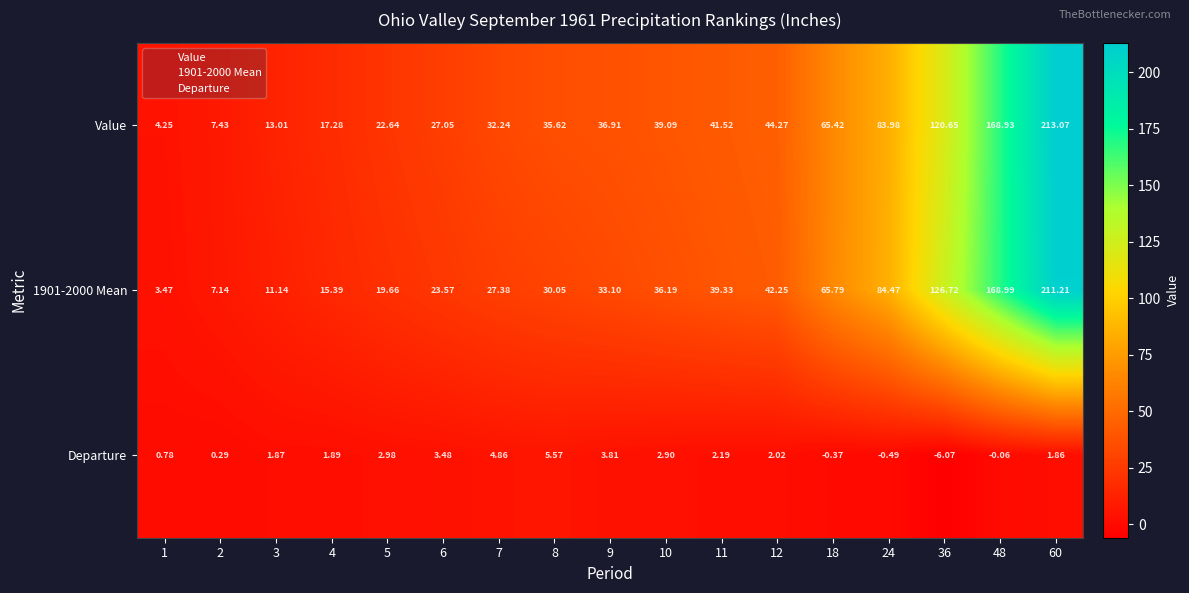

Rank the series by their maximum value, from lowest to highest.

Departure, 1901-2000 Mean, Value